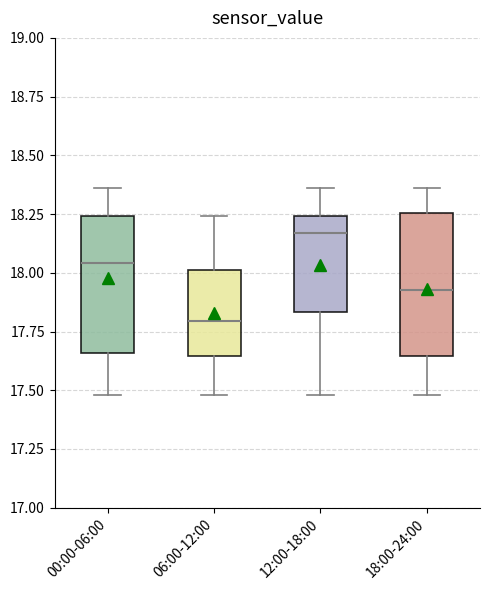

Where does the lower whisker of the box for 18:00-24:00 end on the y-axis? The values are not printed on the chart, so give them approximately, as read against the axis.

17.50